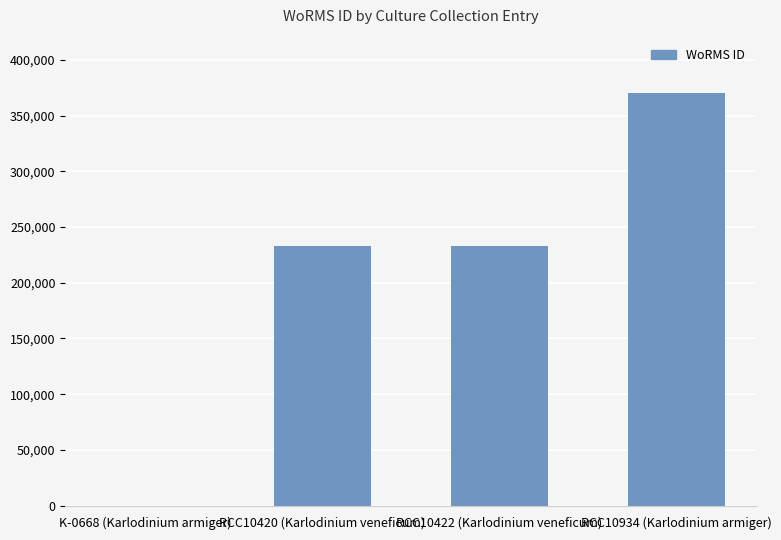

Is it true that the value at RCC10422 (Karlodinium veneficum) is 233037?

True